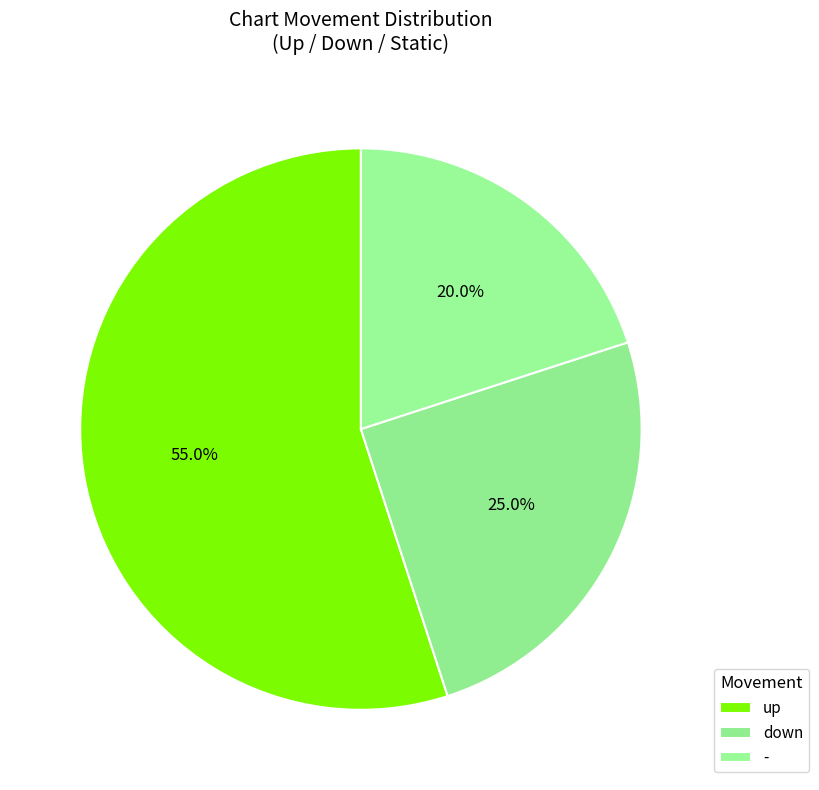

What percentage is the up slice, to the nearest percent?

55%